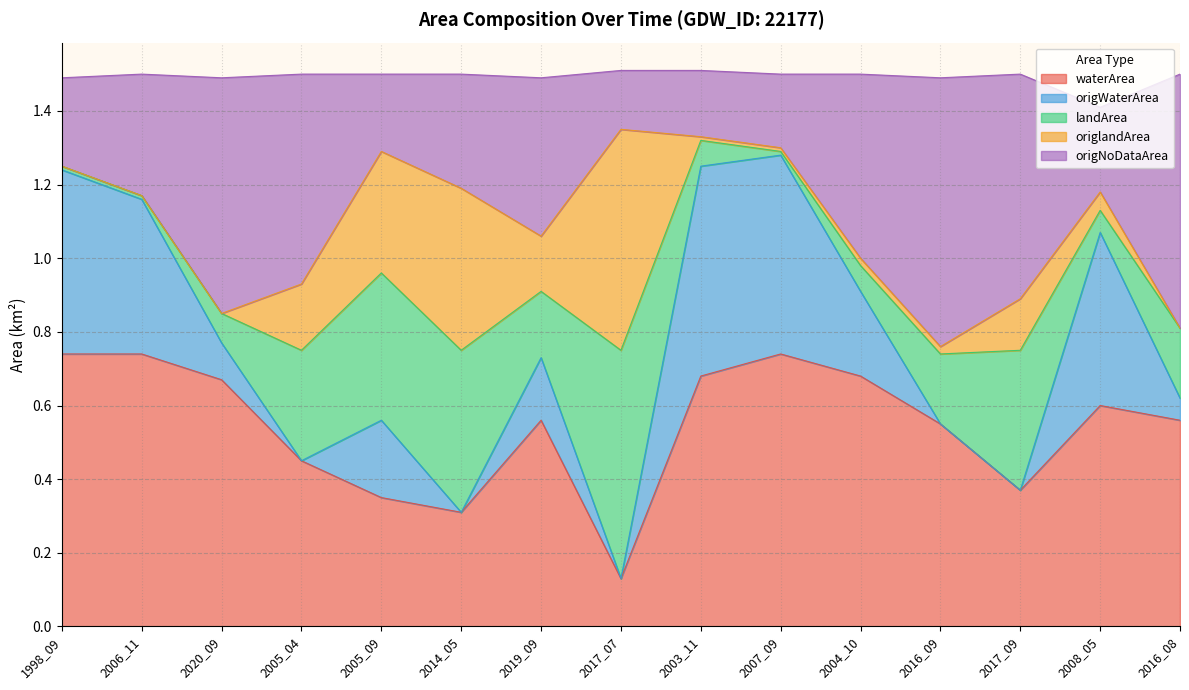

In origWaterArea, how many points are lower than both neighbors (excluding endpoints)?

4